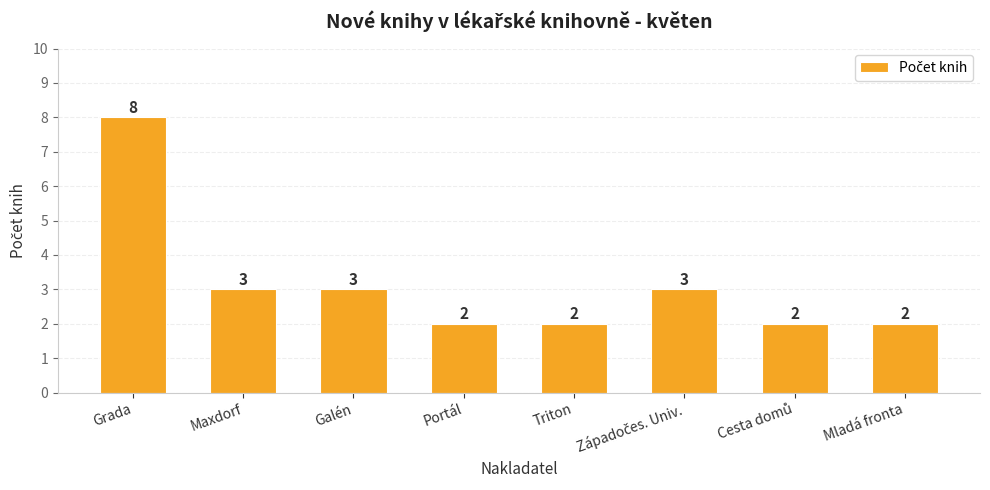

What position from the right is Triton?

4